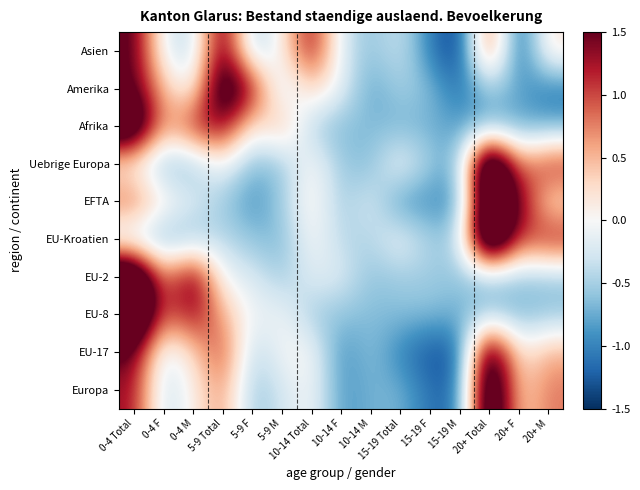

At 10-14 Total, list the series in order from largest to smallest.

Asien, Amerika, EFTA, Uebrige Europa, EU-17, EU-Kroatien, Europa, EU-2, Afrika, EU-8